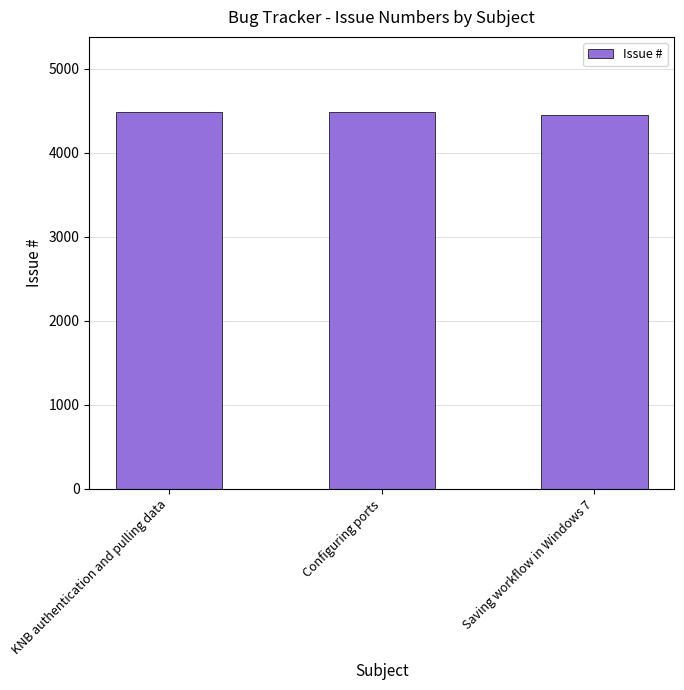

What is the minimum value shown in the chart?

4450